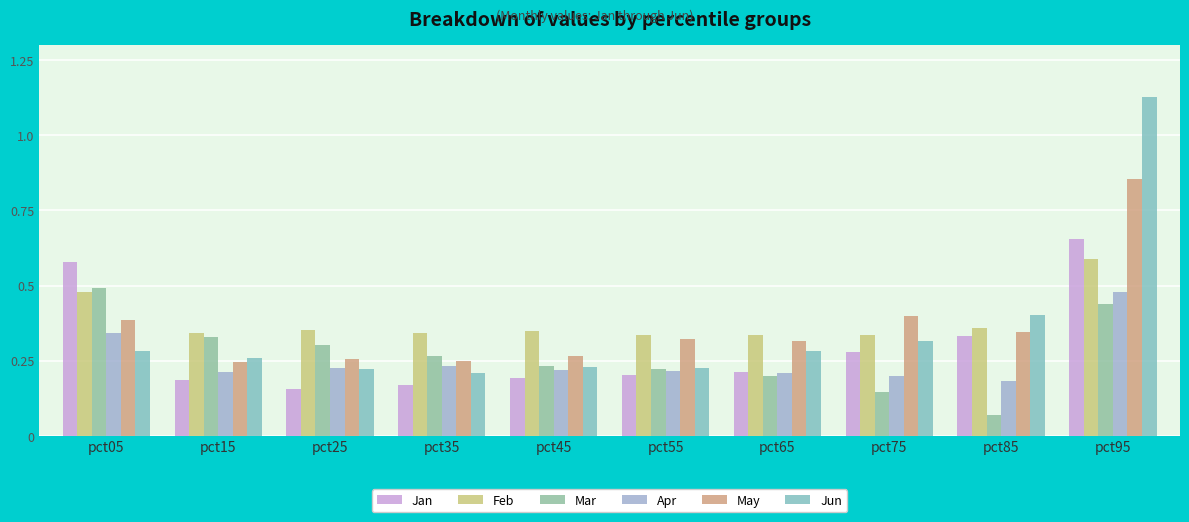

How many distinct data groups are displayed?

6